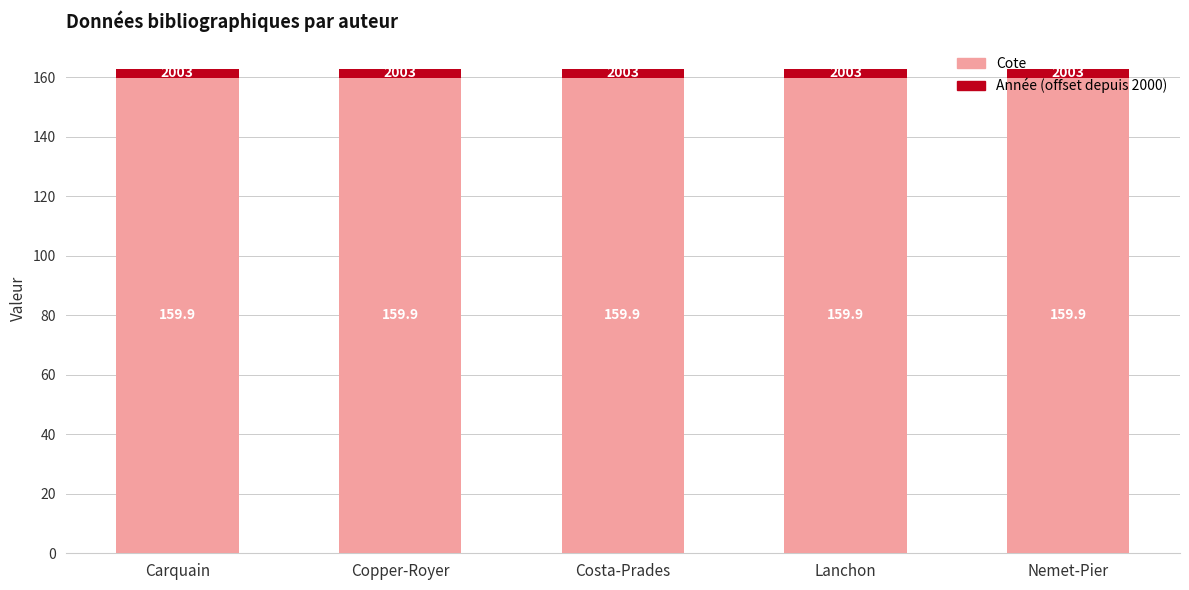

True or false: Cote has a value of 40.7 at Lanchon.

False